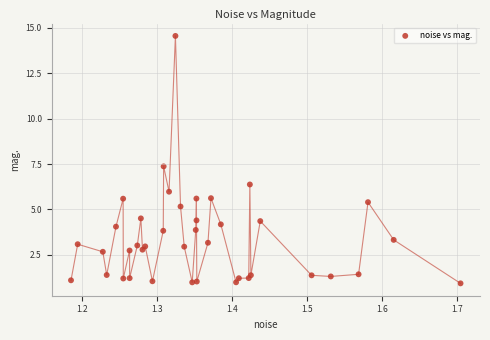

What is the range of Y values (max minus min)?

13.6